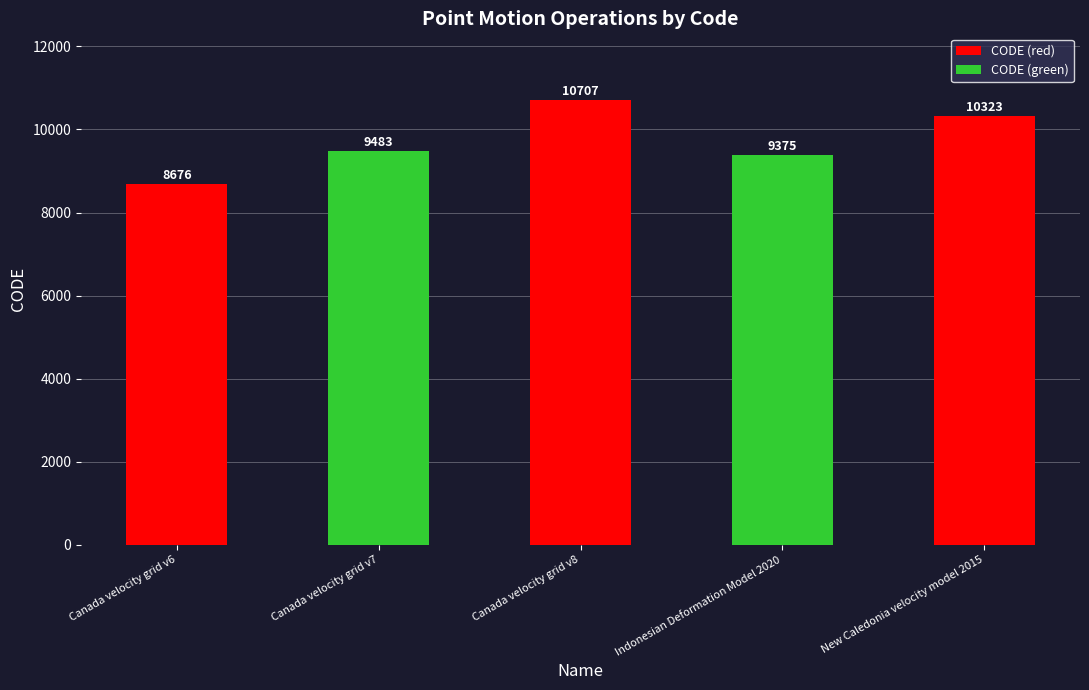

What position from the right is Canada velocity grid v8?

3